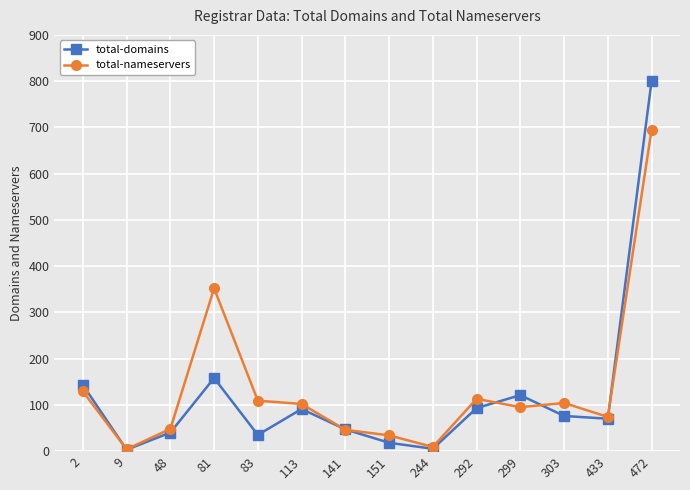

After their last crossing, which series has the higher values: total-nameservers or total-domains?

total-domains